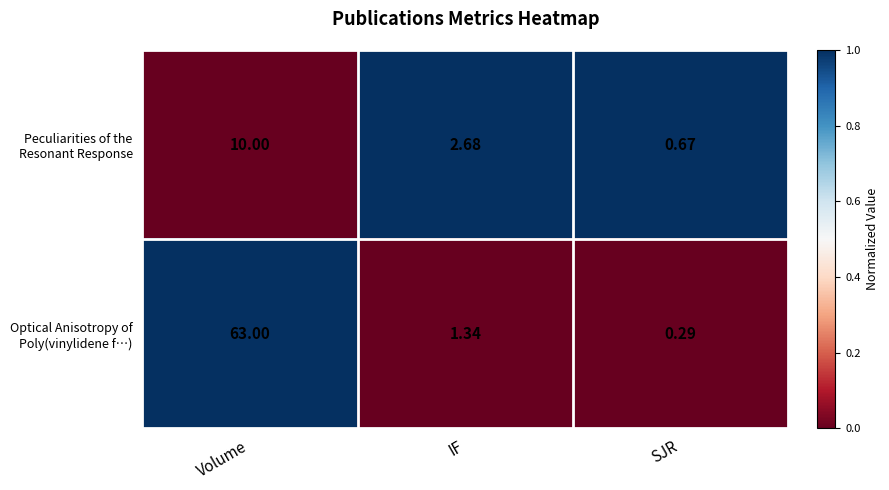

At which category is the sum across all series the highest?

Volume